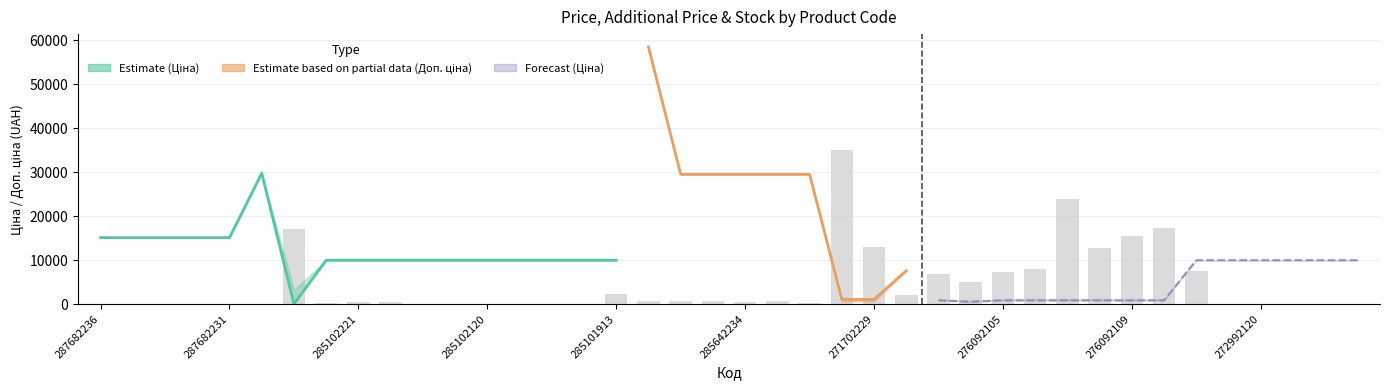

The value at 10 is 233.3. True or false?

False